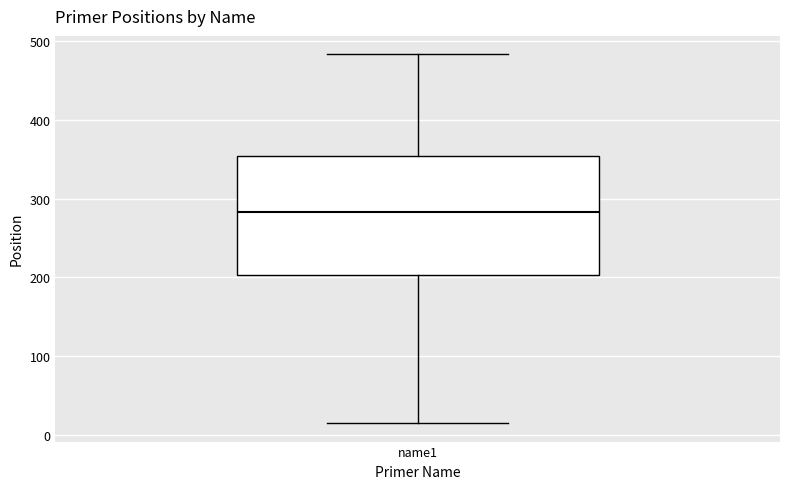

Read this box plot against the y-axis: the position of the median line, the range covered by the box, and the ends of both whiskers. The values are not printed on the chart, so give them approximately, as read against the axis.

median 280, box 200 to 350, whiskers 20 to 480